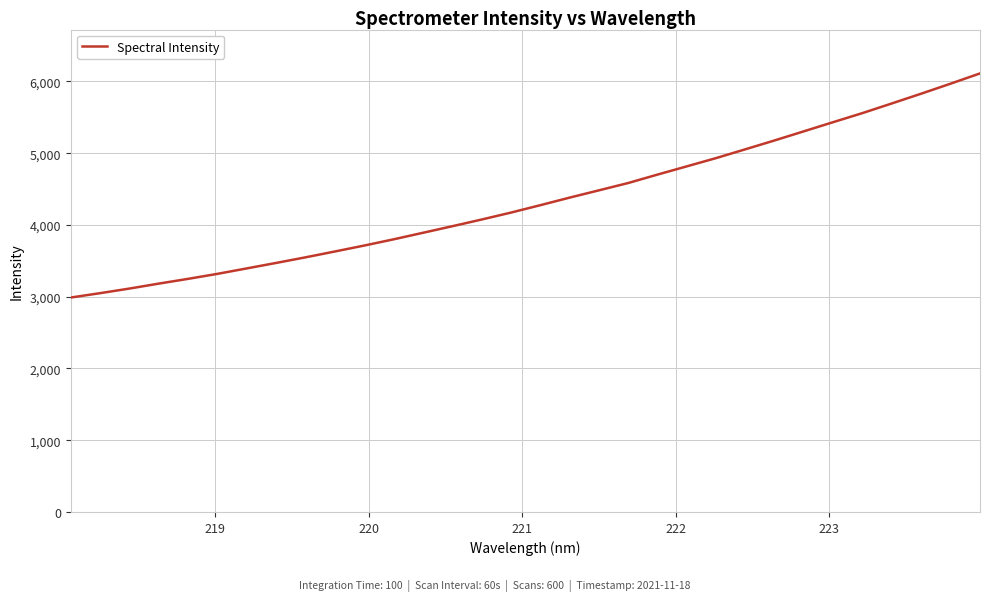

What is the smallest value displayed?

2988.3